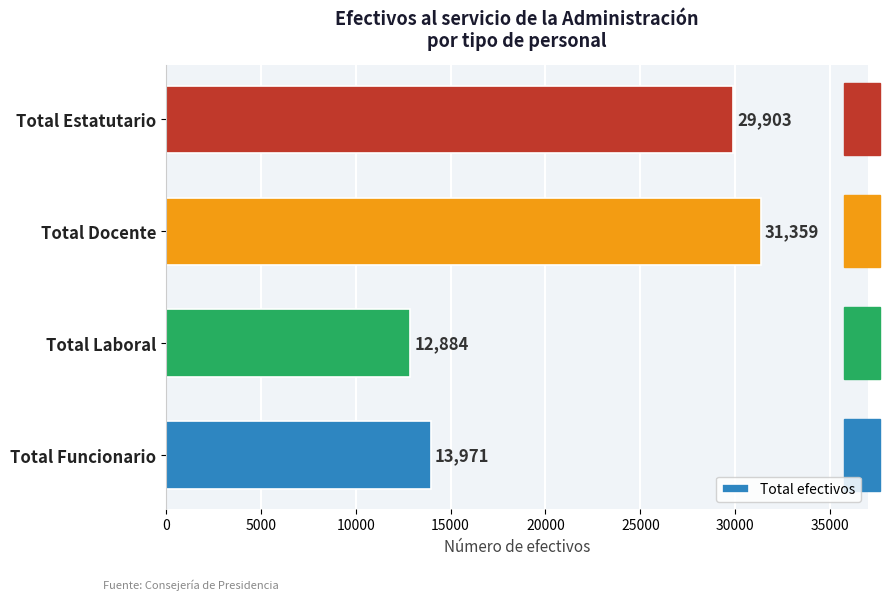

Which has a higher value, Total Laboral or Total Estatutario?

Total Estatutario